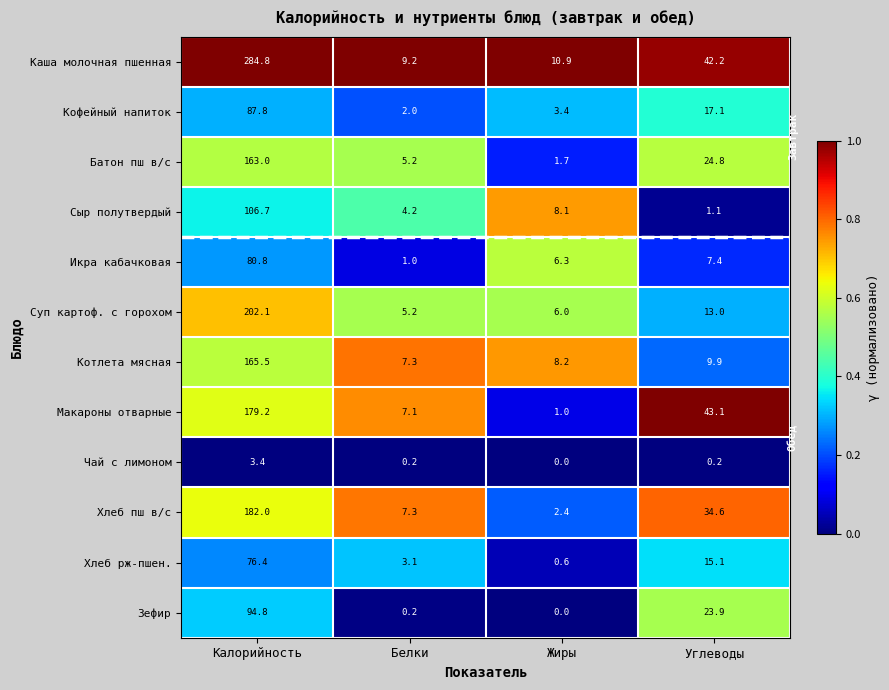

The value of Каша молочная пшенная at Жиры is 6.8. True or false?

False